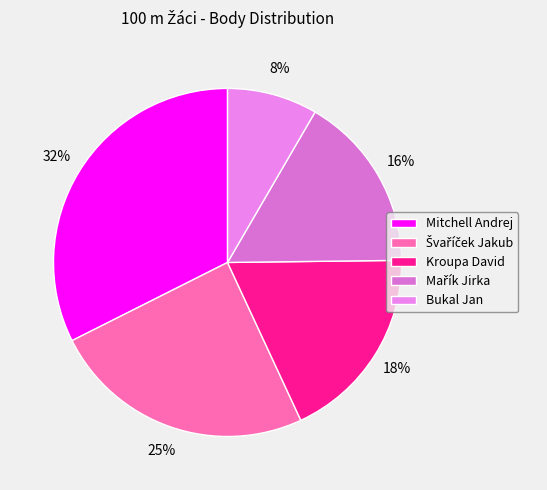

True or false: Kroupa David accounts for 18% of the total.

True